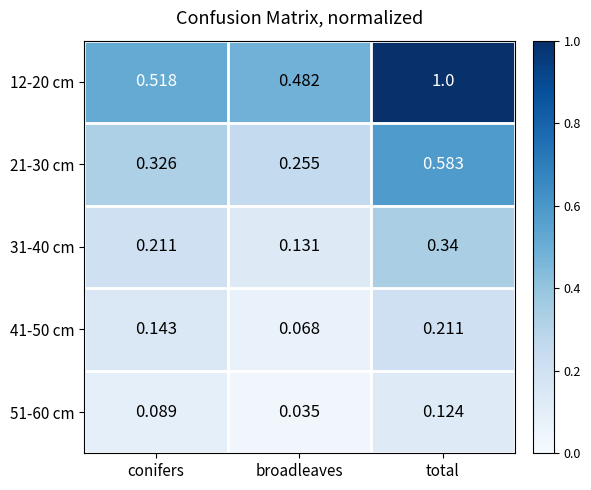

Which series has the largest total across all categories?

12-20 cm